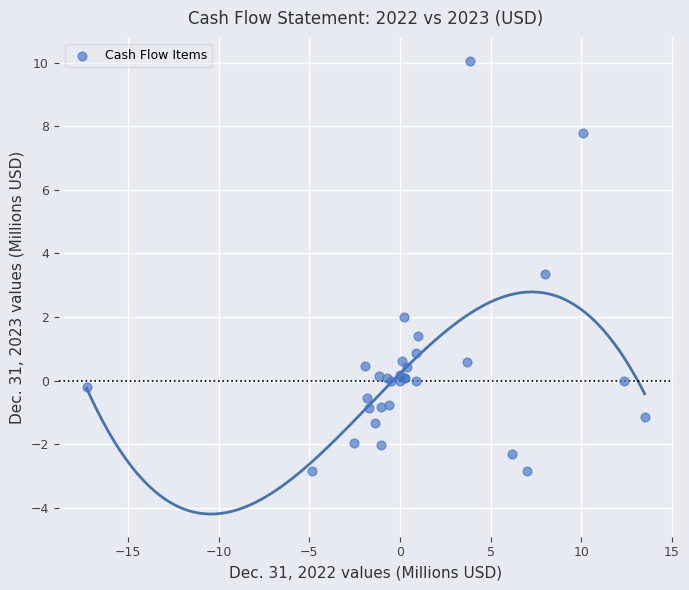

What Y value in the scatter plot is closest to 3?

3.4